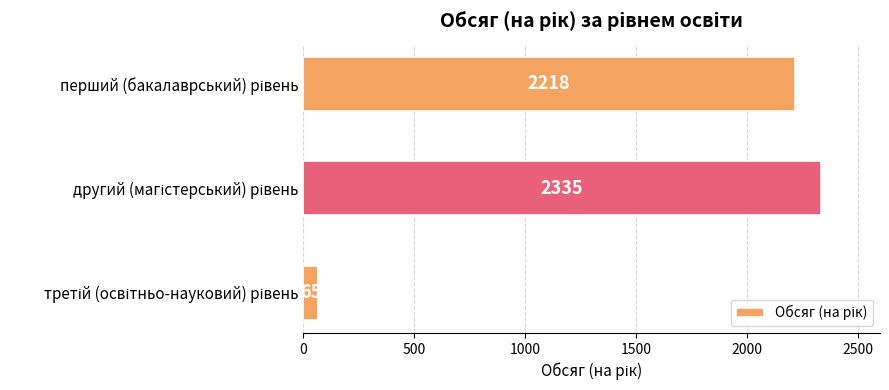

Reading bottom to top, list all the values displayed in this chart.

65	2335	2218